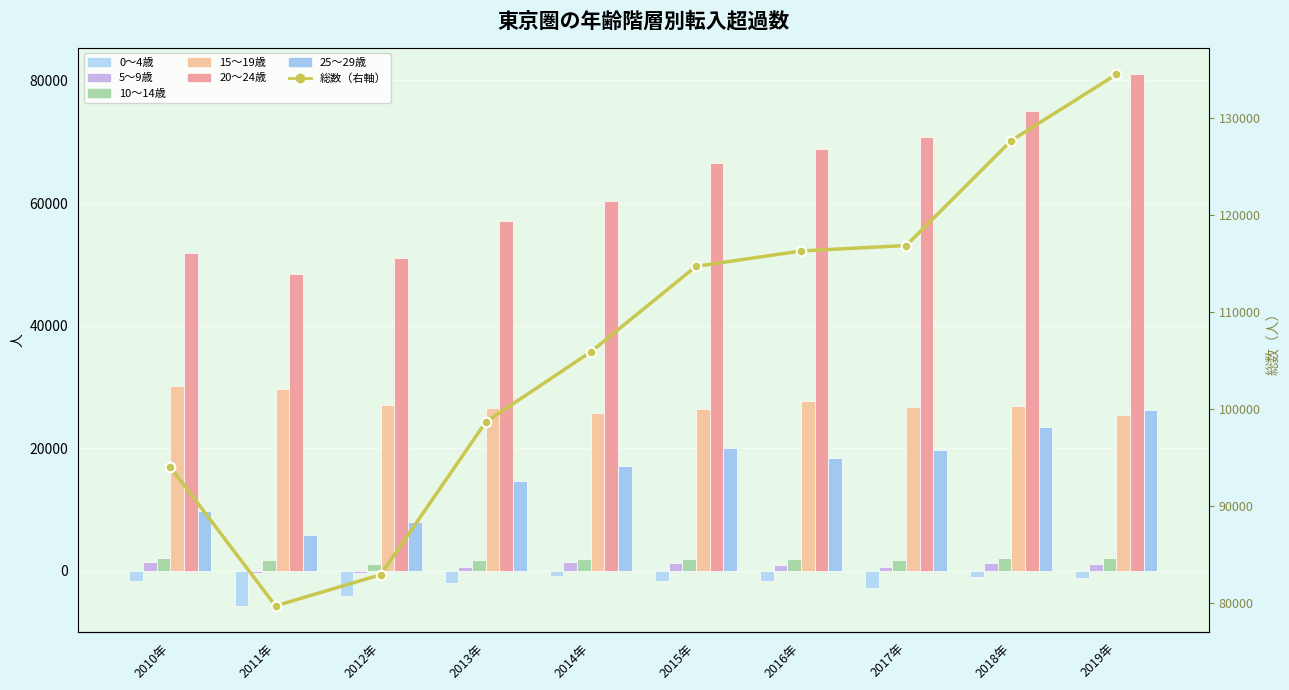

Does the chart contain stacked bars?

No